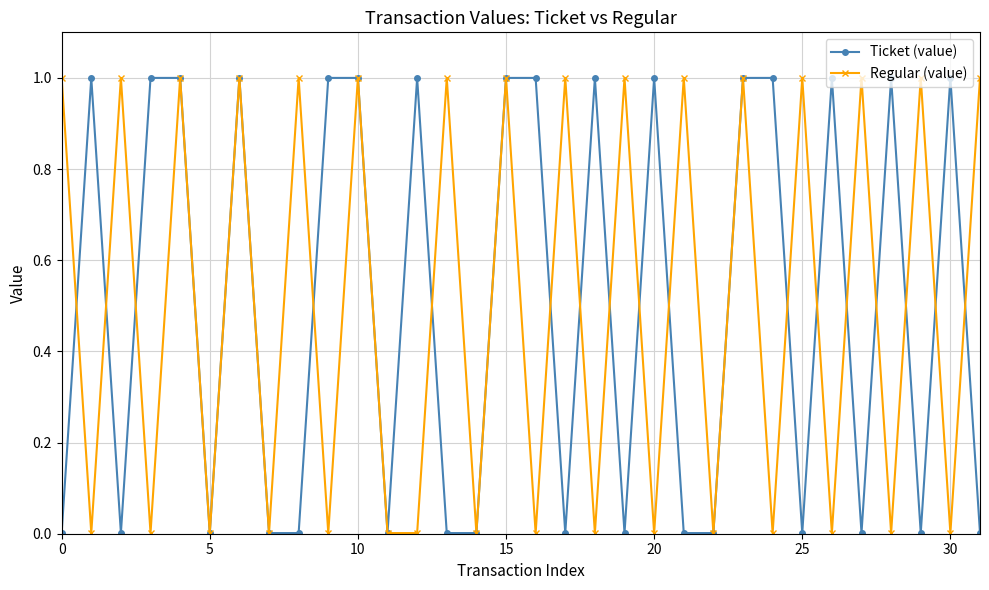

What is the value of the Ticket (value) point at the 17th from the left?

1.0